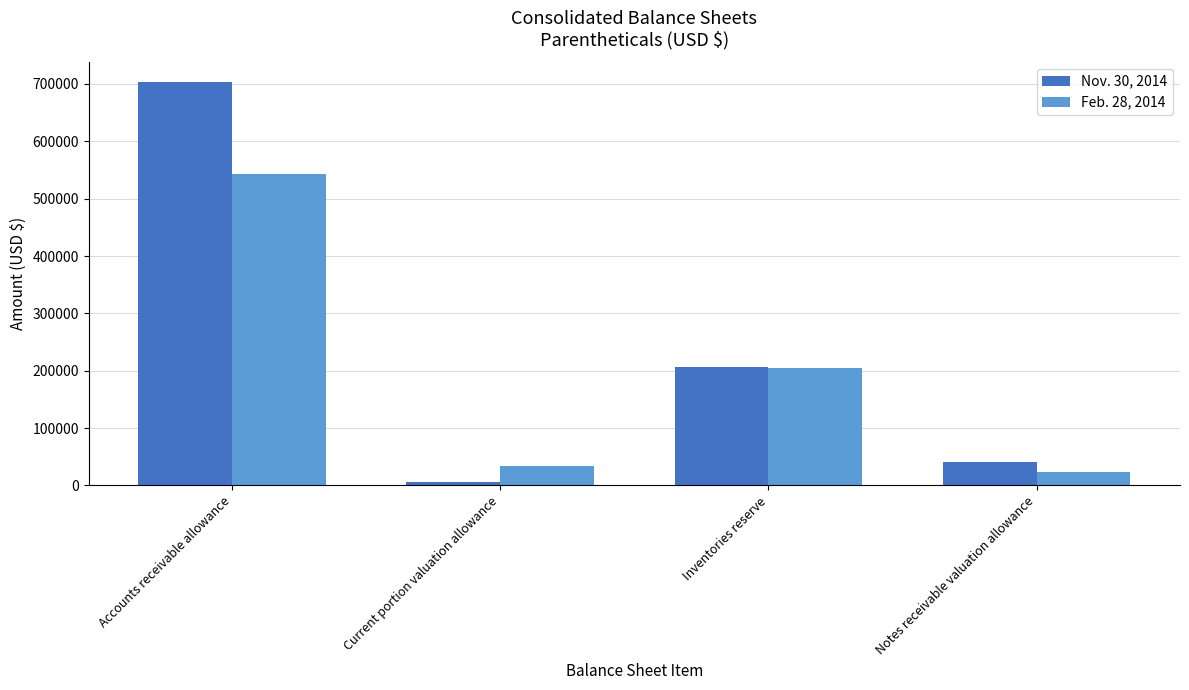

The Nov. 30, 2014 series shows 71274 at Inventories reserve. True or false?

False